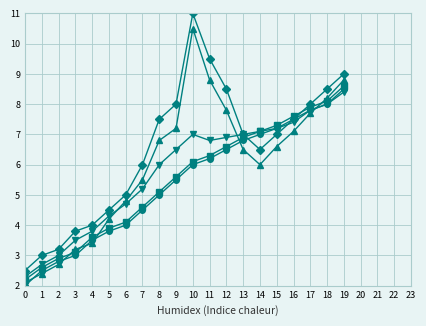

What is the minimum value shown in the chart?

2.0